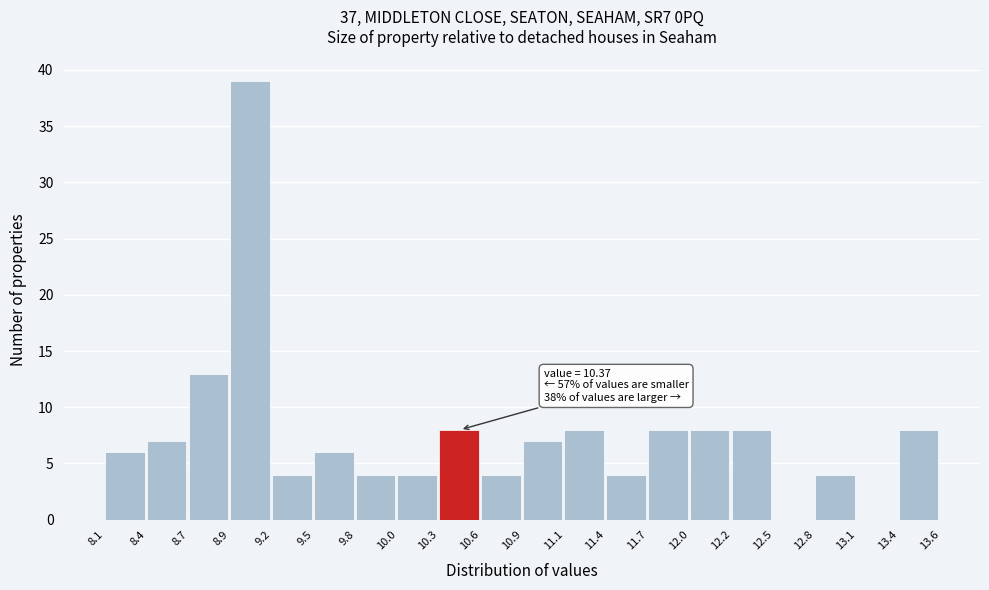

Which range on the x-axis has the tallest bar?

8.9 to 9.2